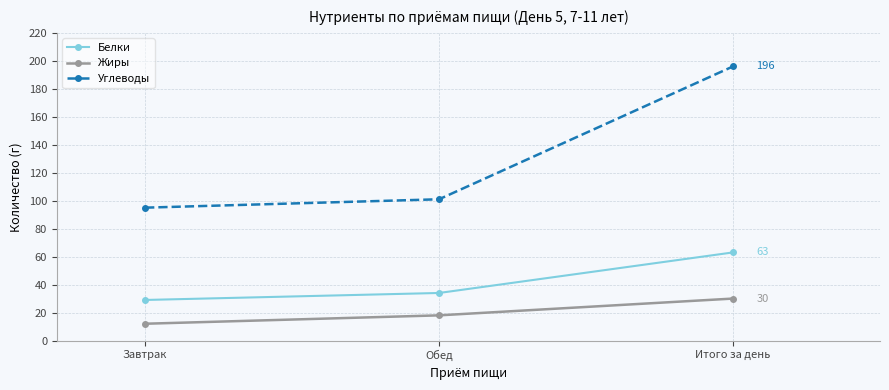

Where is Жиры nearest to the value 21?

Обед